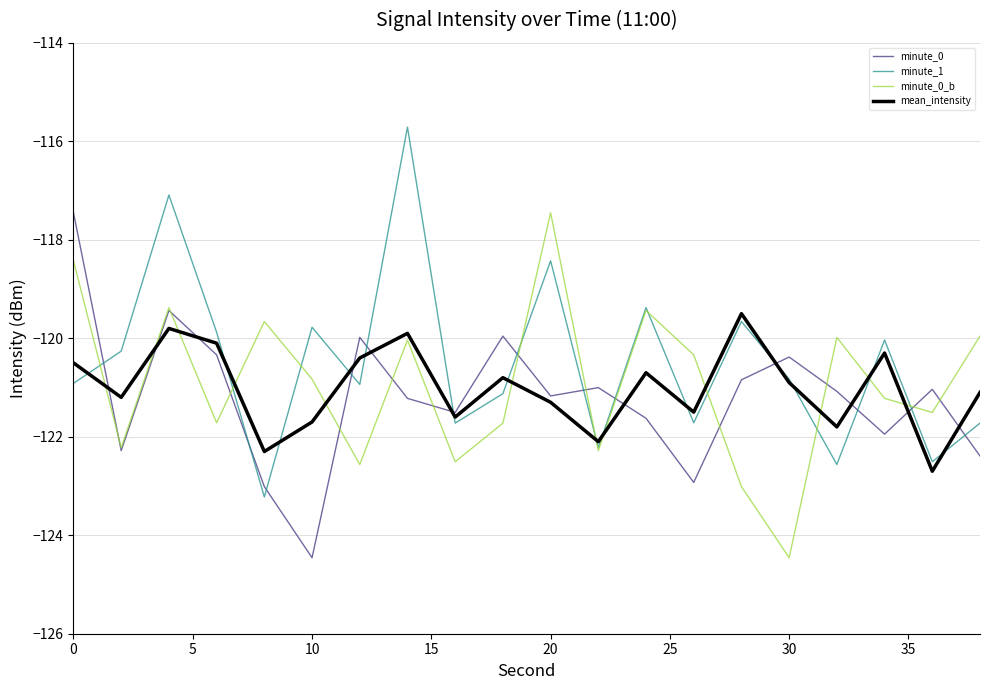

What is the difference between the maximum and minimum values in the minute_0_b series?

7.0